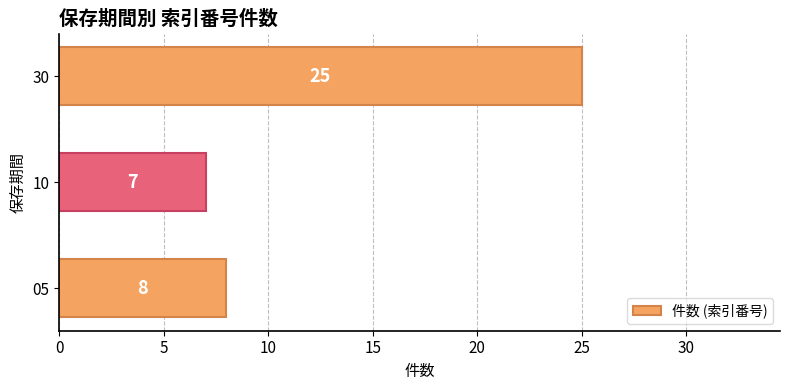

Reading top to bottom, extract all data points from this chart.

25	7	8